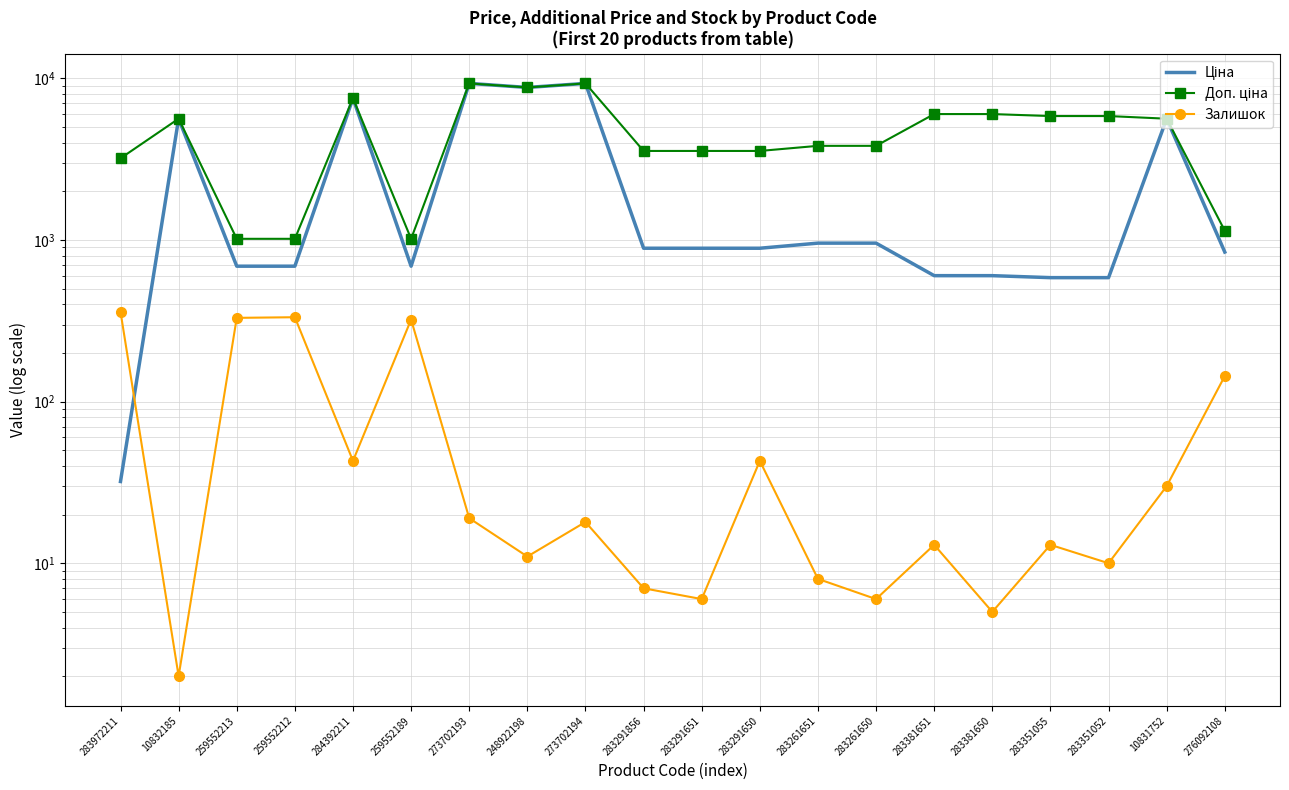

Reading right to left, transcribe all the data shown in this chart.

Ціна: 842.8	5636.0	585.3	585.3	602.1	602.1	957.1	957.1	889.9	889.9	889.9	9321.4	8797.6	9321.4	689.1	7545.9	689.1	689.1	5636.0	32.0
Доп. ціна: 1142.1	5636.0	5852.9	5852.9	6020.8	6020.8	3828.4	3828.4	3559.7	3559.7	3559.7	9321.4	8797.6	9321.4	1017.8	7545.9	1017.8	1017.8	5636.0	3205.0
Залишок: 144.0	30.0	10.0	13.0	5.0	13.0	6.0	8.0	43.0	6.0	7.0	18.0	11.0	19.0	322.0	43.0	333.0	330.0	2.0	360.0